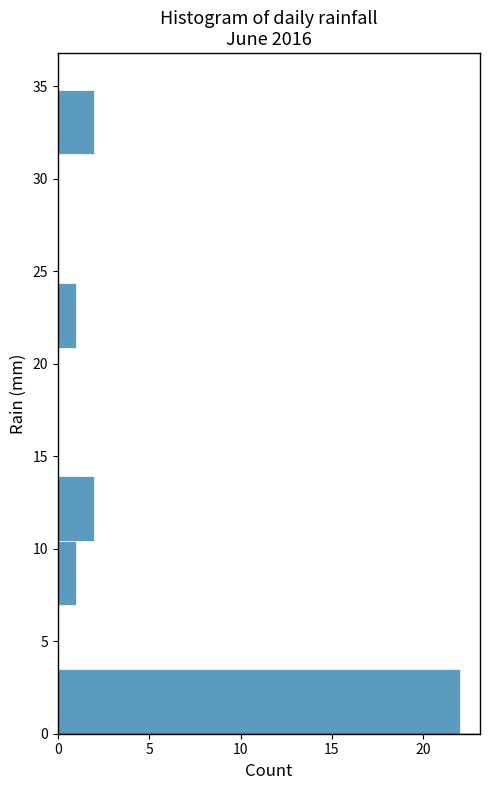

Reading bottom to top, list every bar in this chart as the range it spans on the y-axis followed by its length. Neither the bar edges nor the lengths are printed on the chart, so give them approximately, as read against the axes.

0.0 to 3.5: 22
3.5 to 7.0: 0
7.0 to 10.5: 1
10.5 to 14.0: 2
14.0 to 17.5: 0
17.5 to 21.0: 0
21.0 to 24.5: 1
24.5 to 28.0: 0
28.0 to 31.5: 0
31.5 to 35.0: 2